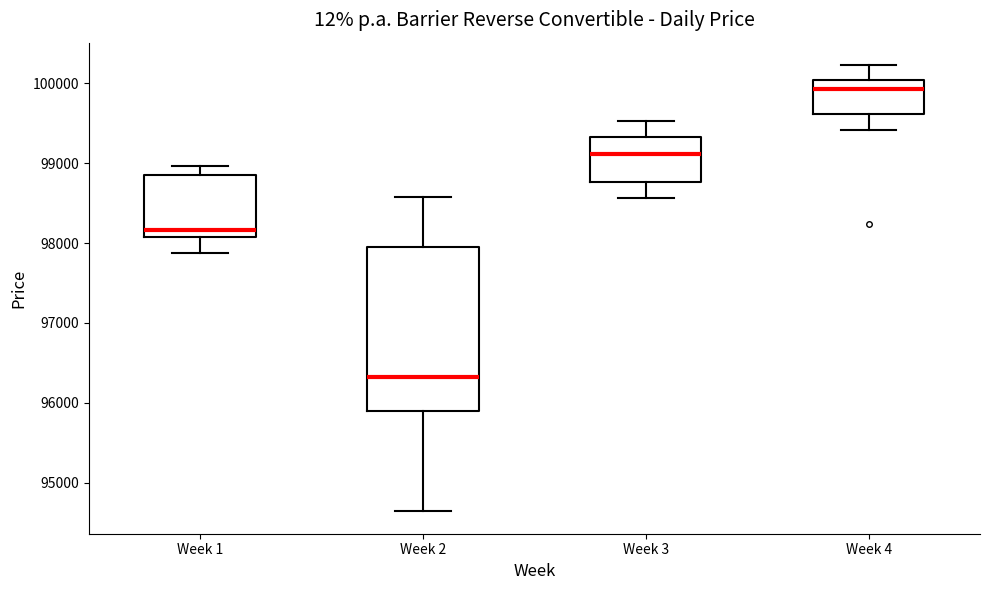

Reading left to right, read every box against the y-axis: the position of its median line, the range the box covers, and the ends of its whiskers. The values are not printed on the chart, so give them approximately, as read against the axis.

Week 1: median 98200, box 98100 to 98900, whiskers 97900 to 99000
Week 2: median 96300, box 95900 to 98000, whiskers 94600 to 98600
Week 3: median 99100, box 98800 to 99300, whiskers 98600 to 99500
Week 4: median 99900, box 99600 to 100000, whiskers 99400 to 100200